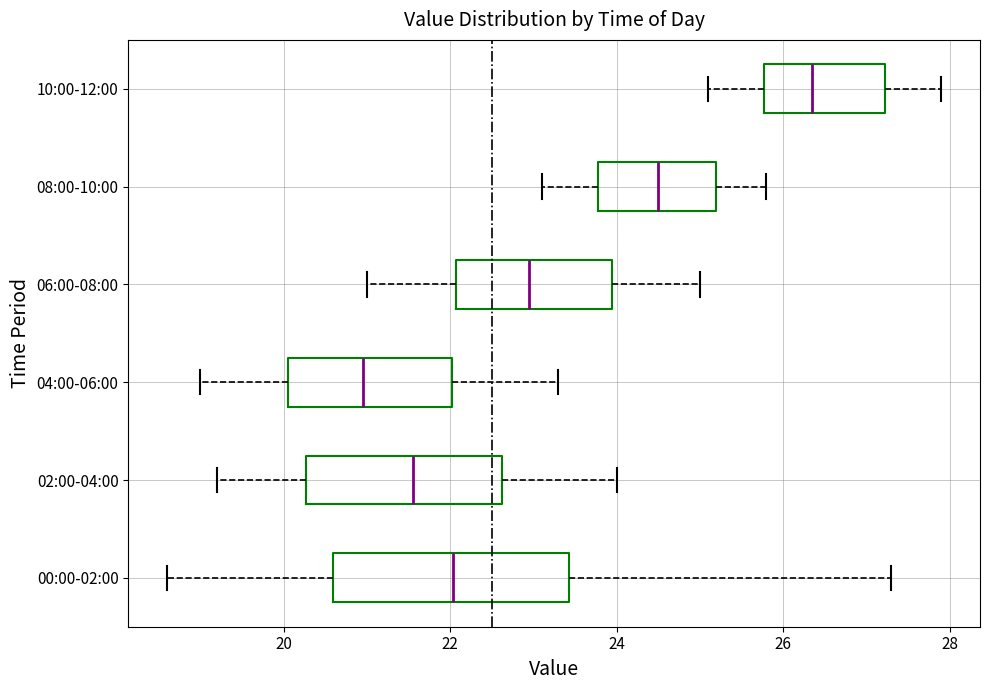

Which box has the furthest to the left median line?

04:00-06:00